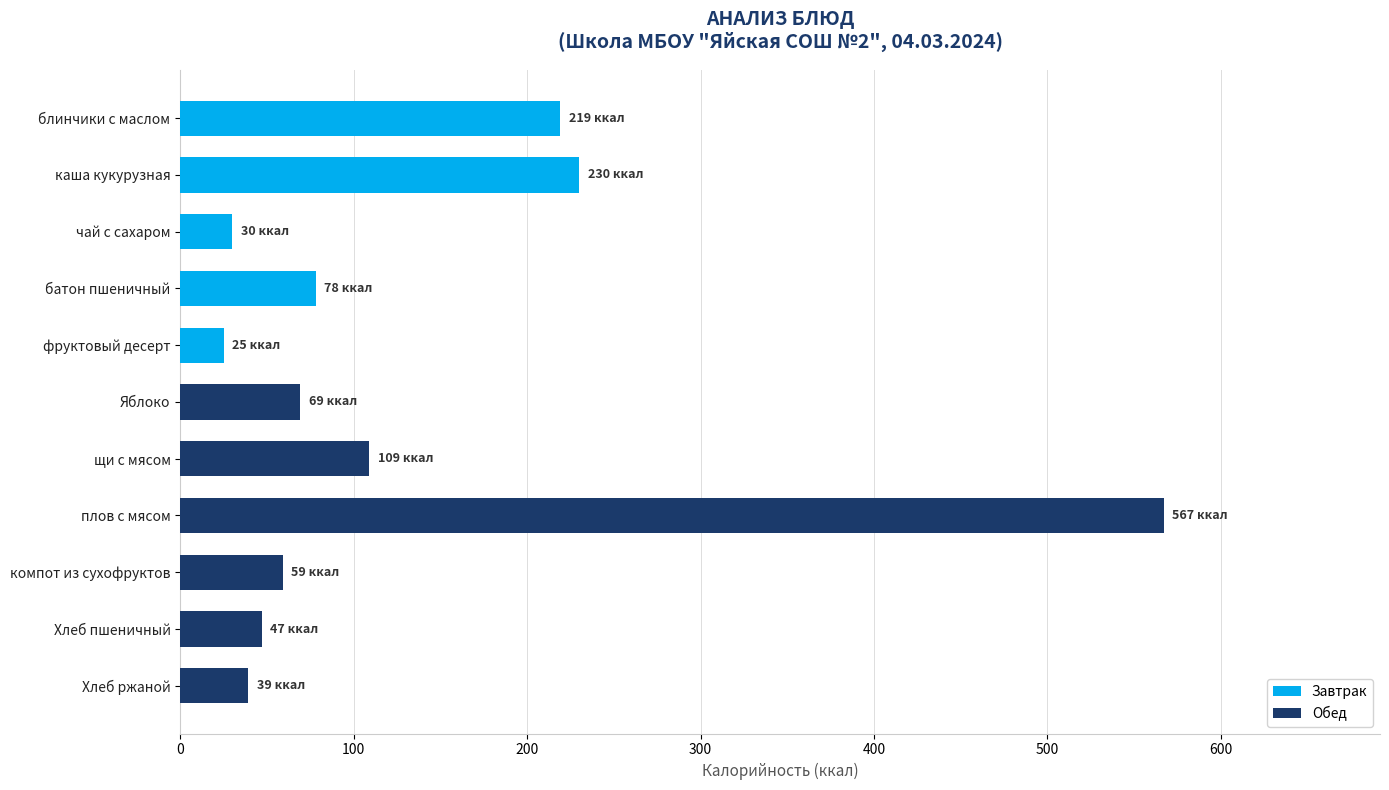

The value of Углеводы at компот из сухофруктов is 9. True or false?

False